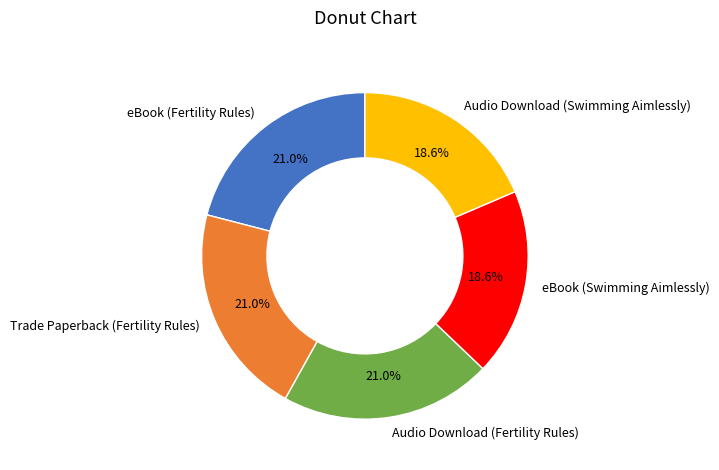

What is the ratio of the value at eBook (Fertility Rules) to the value at Audio Download (Swimming Aimlessly)?

1.1